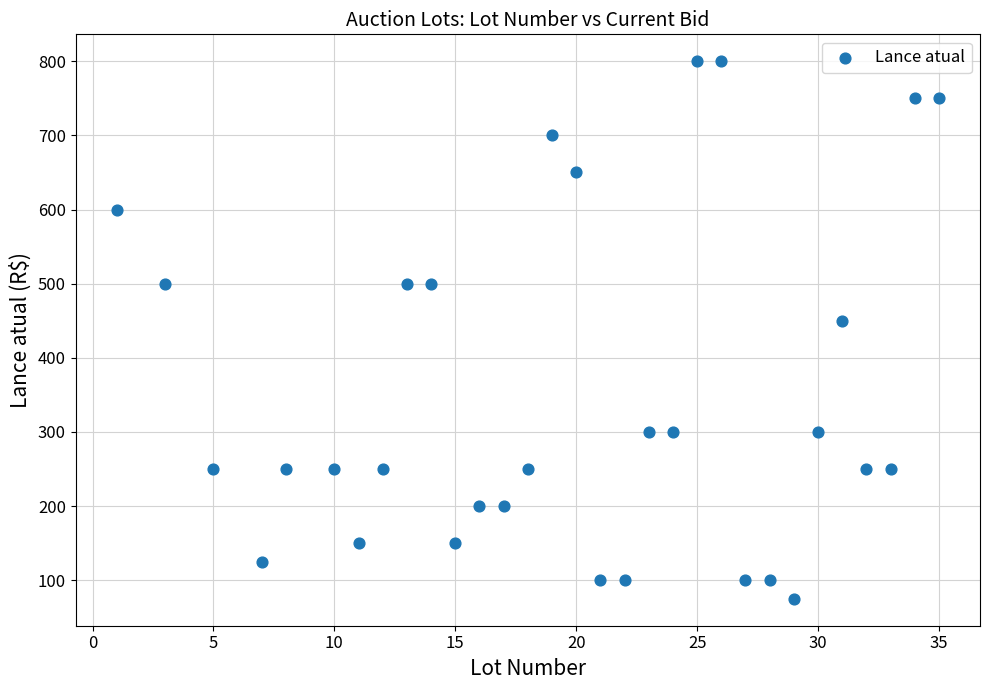

What Y value in the scatter plot is closest to 437?

450